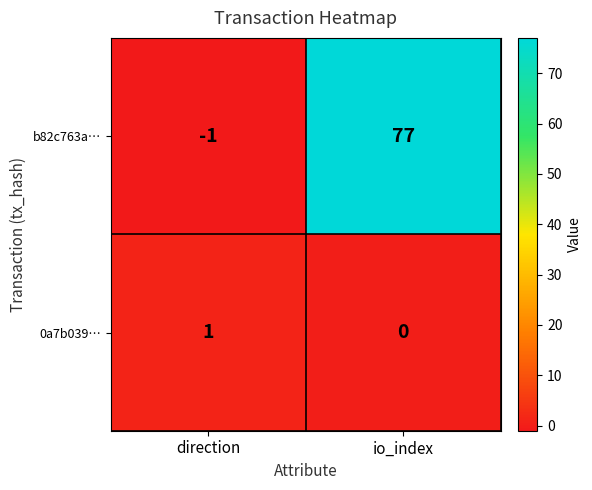

At which category is the sum across all series the highest?

io_index